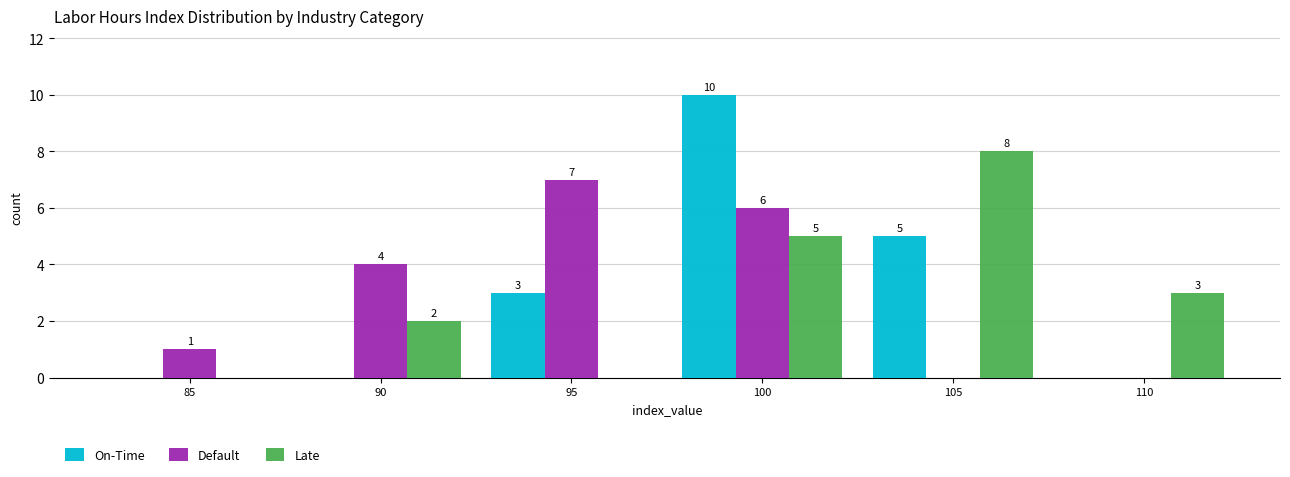

Reading left to right, list all the values displayed in this chart.

On-Time: 85=0	90=0	95=3	100=10	105=5	110=0
Default: 85=1	90=4	95=7	100=6	105=0	110=0
Late: 85=0	90=2	95=0	100=5	105=8	110=3